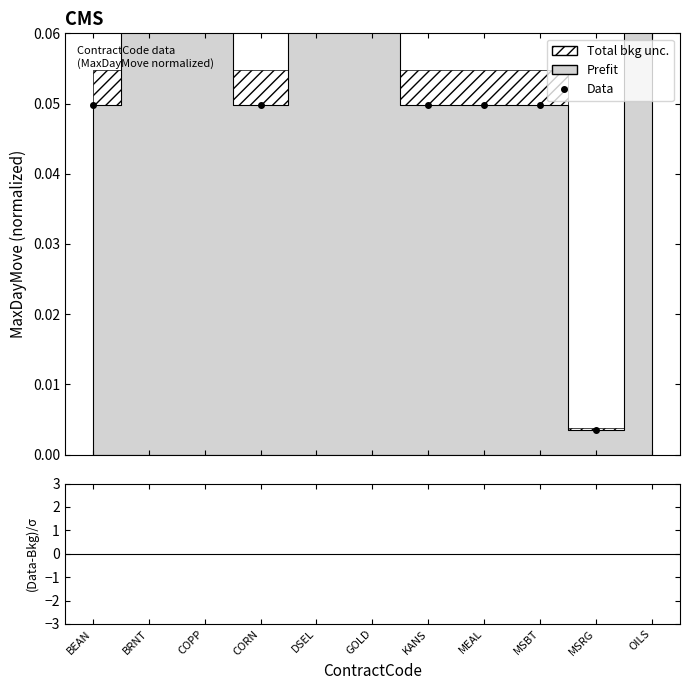

The value at GOLD is 0.2. True or false?

False